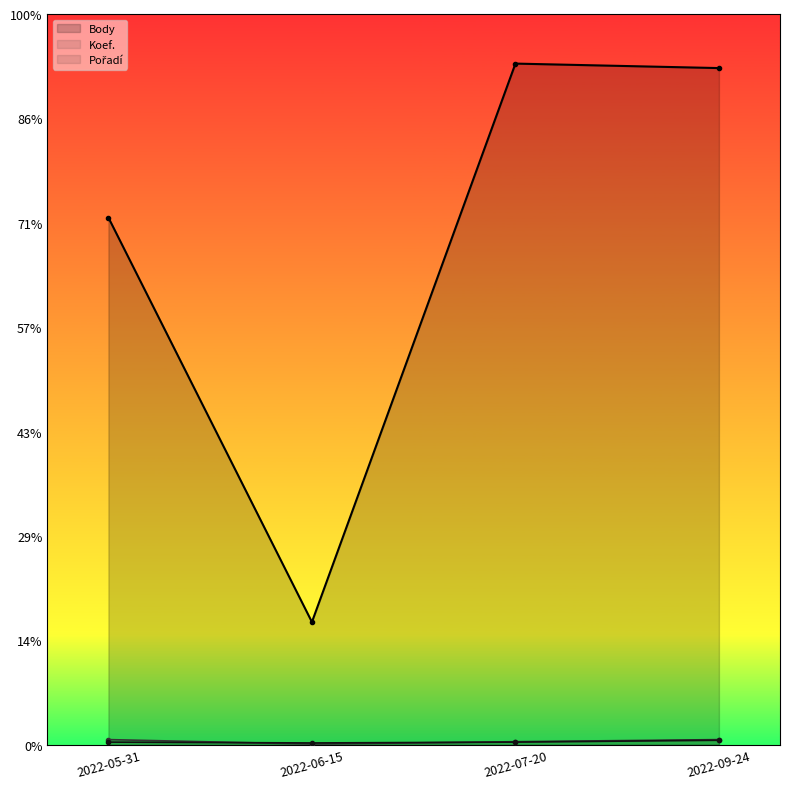

What are all the series names shown in the legend?

Body, Koef., Pořadí